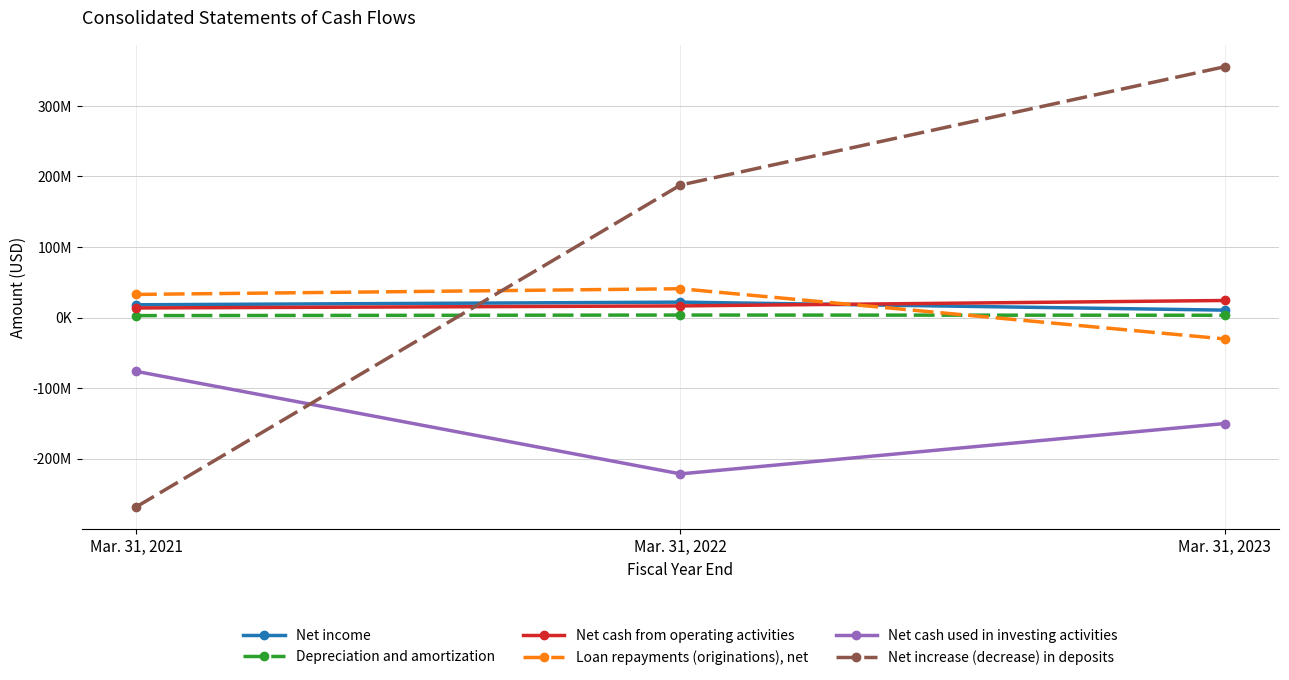

What is the average value of the Net increase (decrease) in deposits series?

91591333